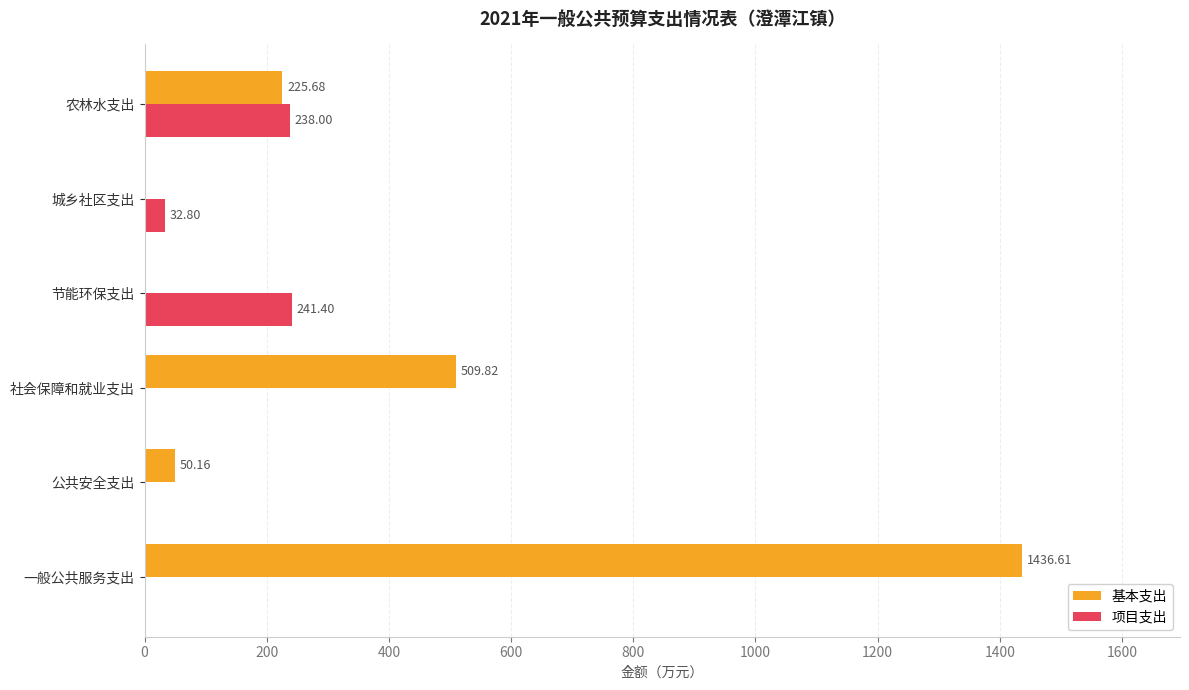

Is the value of 项目支出 at 公共安全支出 greater than the value of 基本支出 at 农林水支出?

No